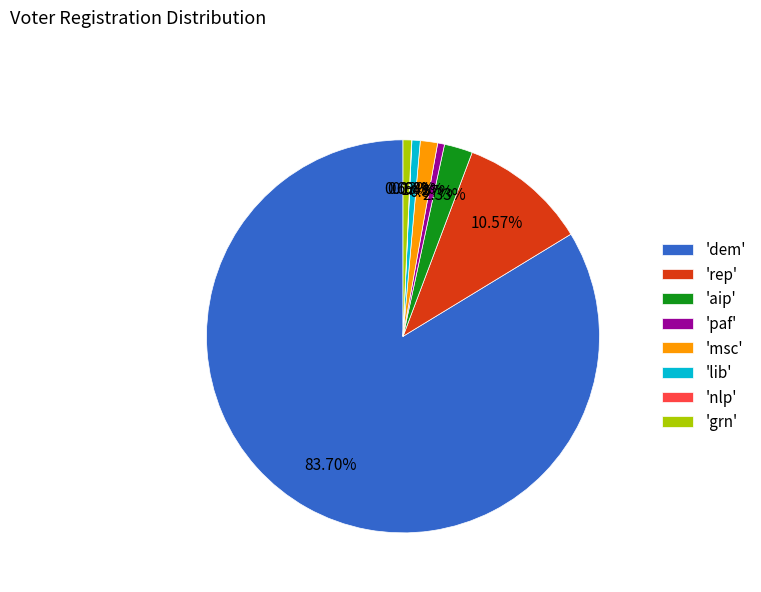

Does 'dem' represent more than half of the total?

Yes